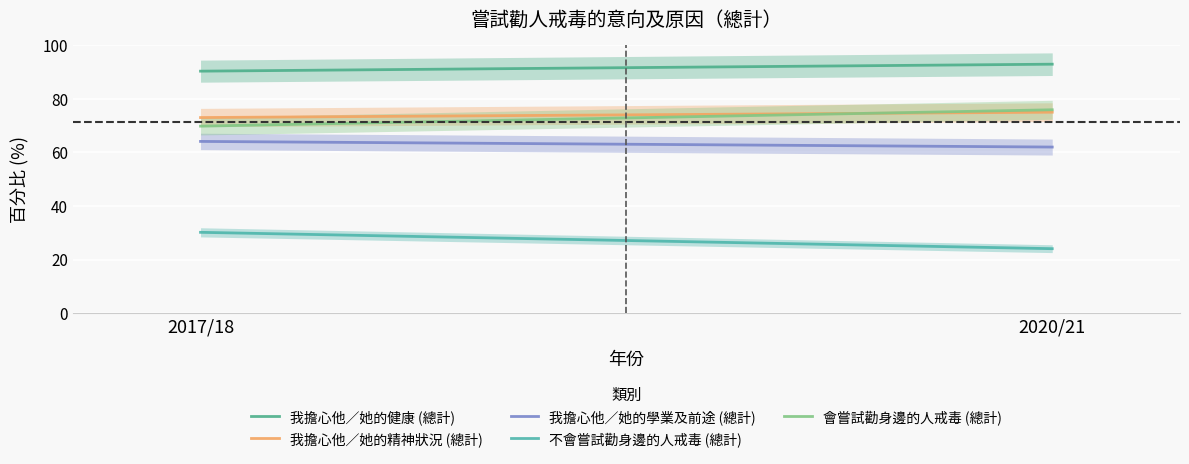

Reading left to right, list all the values displayed in this chart.

我擔心他／她的健康 (總計): 2017/18=90.3	2020/21=92.9
我擔心他／她的精神狀況 (總計): 2017/18=73.0	2020/21=75.0
我擔心他／她的學業及前途 (總計): 2017/18=64.1	2020/21=62.0
不會嘗試勸身邊的人戒毒 (總計): 2017/18=30.2	2020/21=24.1
會嘗試勸身邊的人戒毒 (總計): 2017/18=69.8	2020/21=75.9